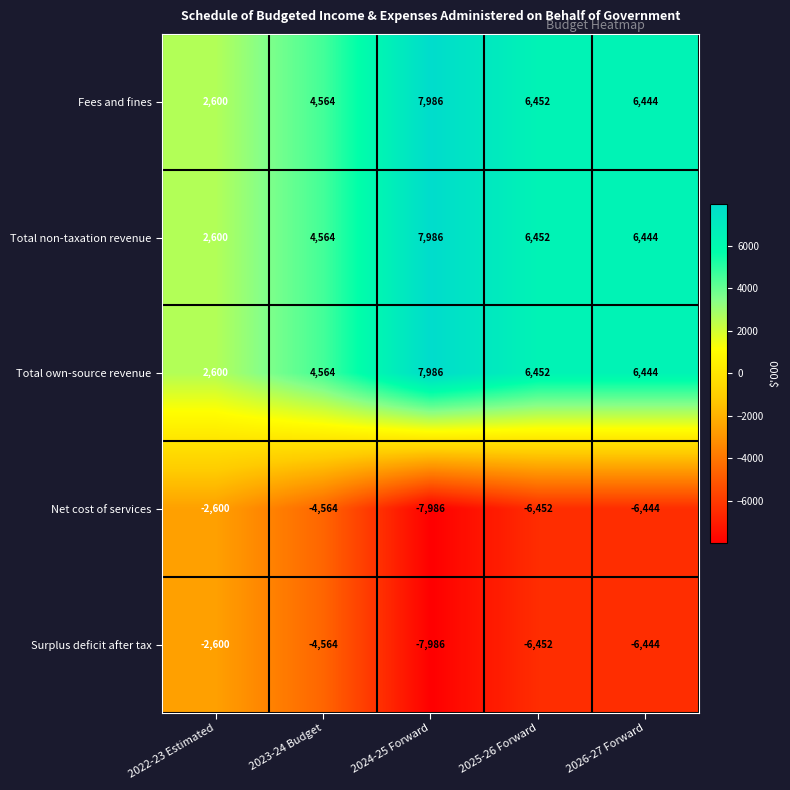

What is the approximate value of Net cost of services at 2025-26 Forward?

-6452